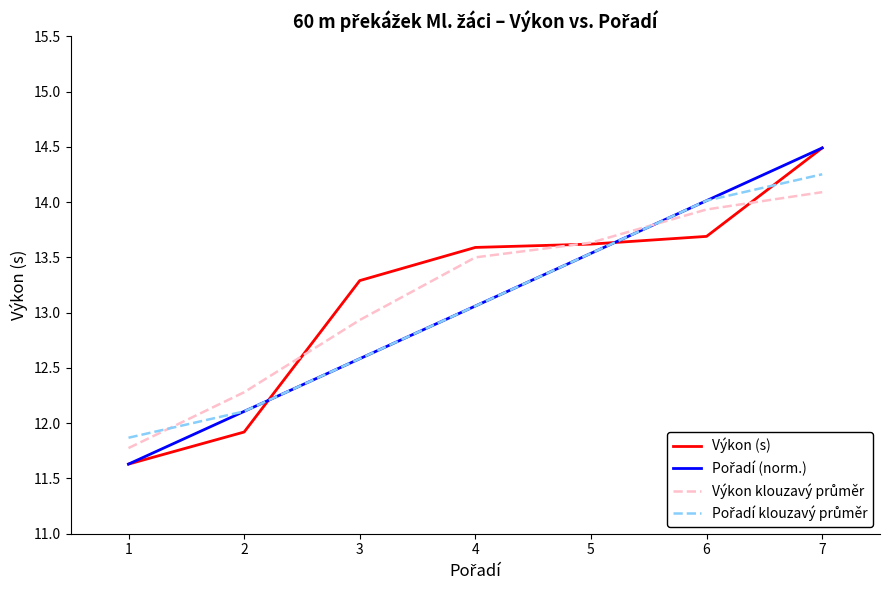

What is the greatest value displayed?

14.5